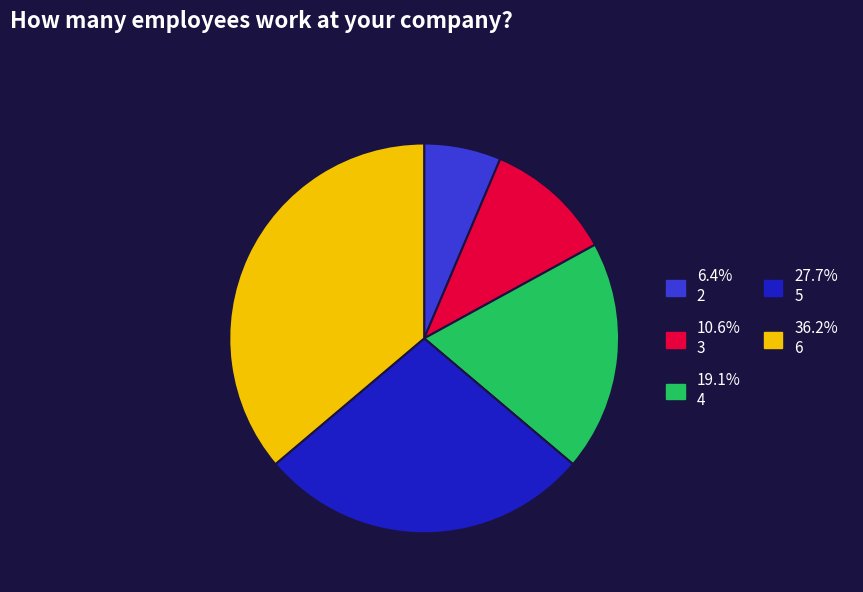

How many slices are in this pie chart?

5